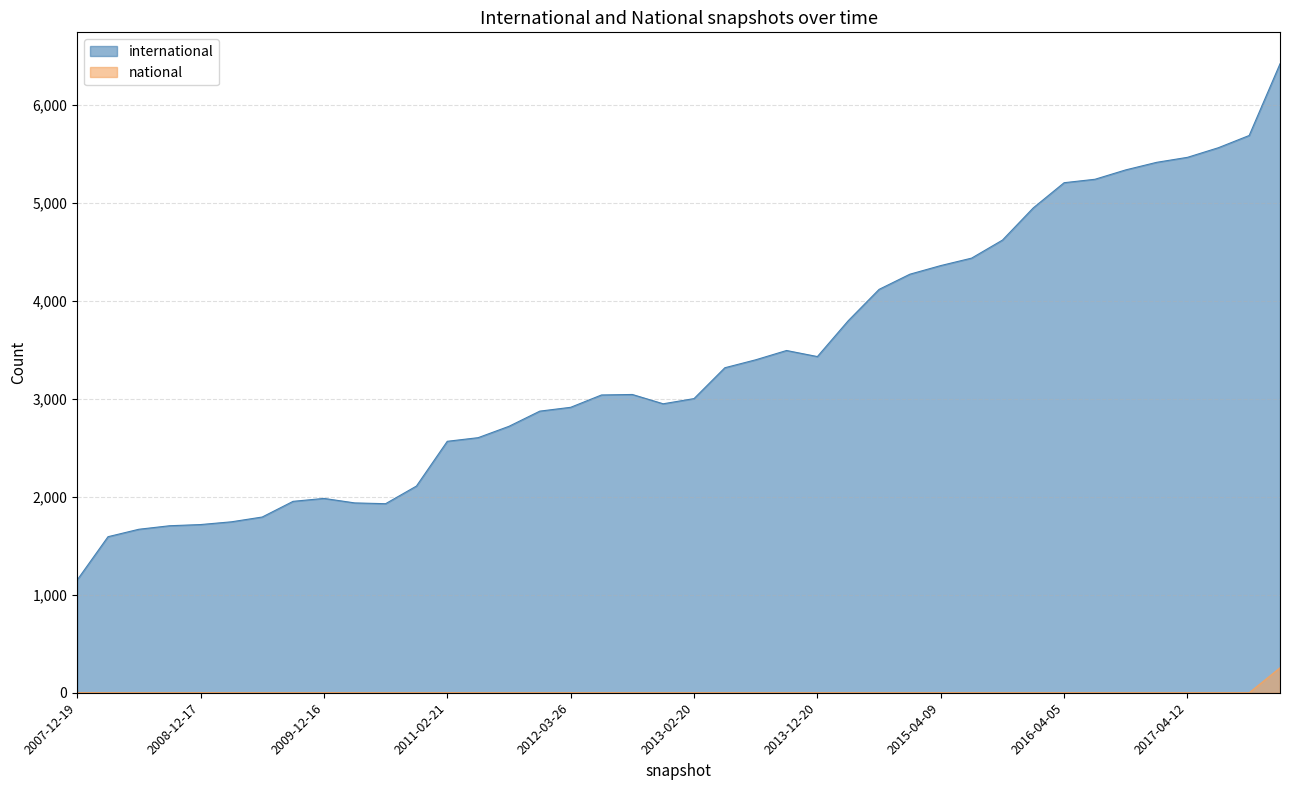

What are all the series names shown in the legend?

international, national